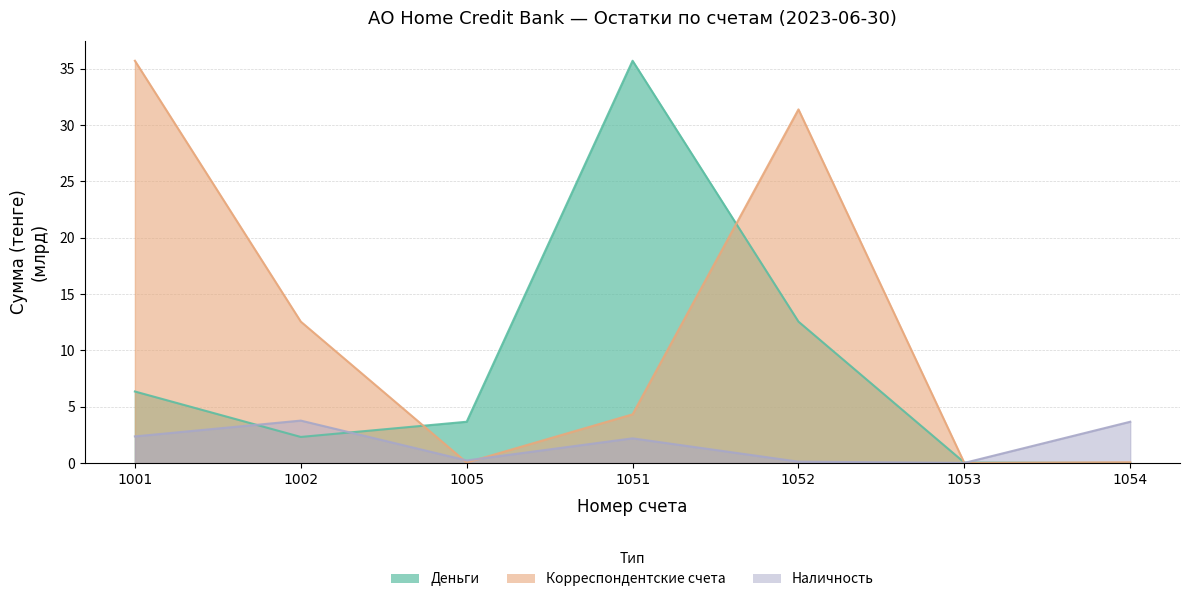

What is the value of the Деньги point at the 2nd from the left?

2.3